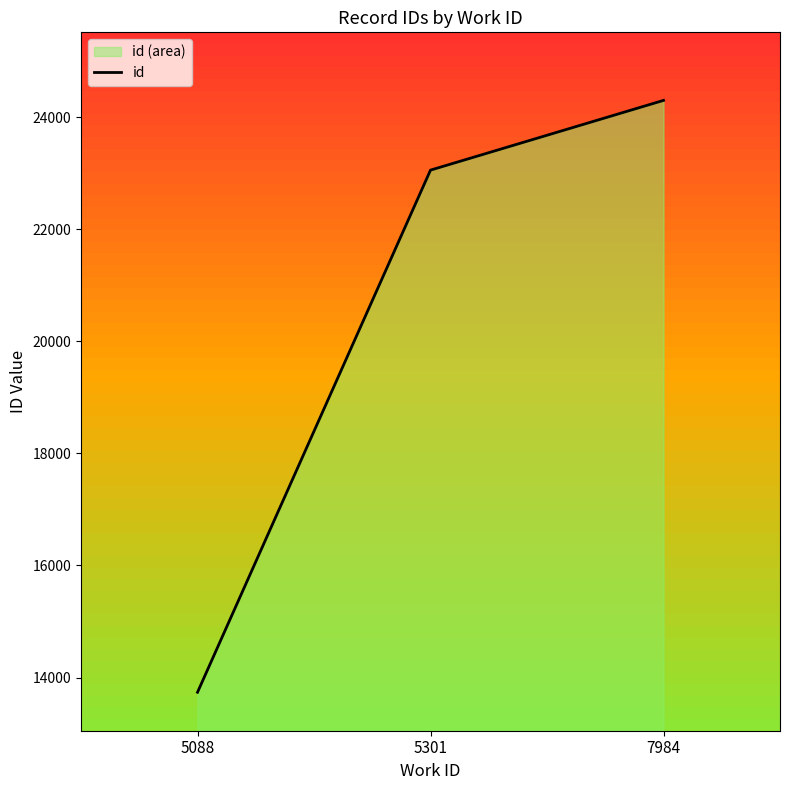

List the labels in order of value, largest first.

7984, 5301, 5088